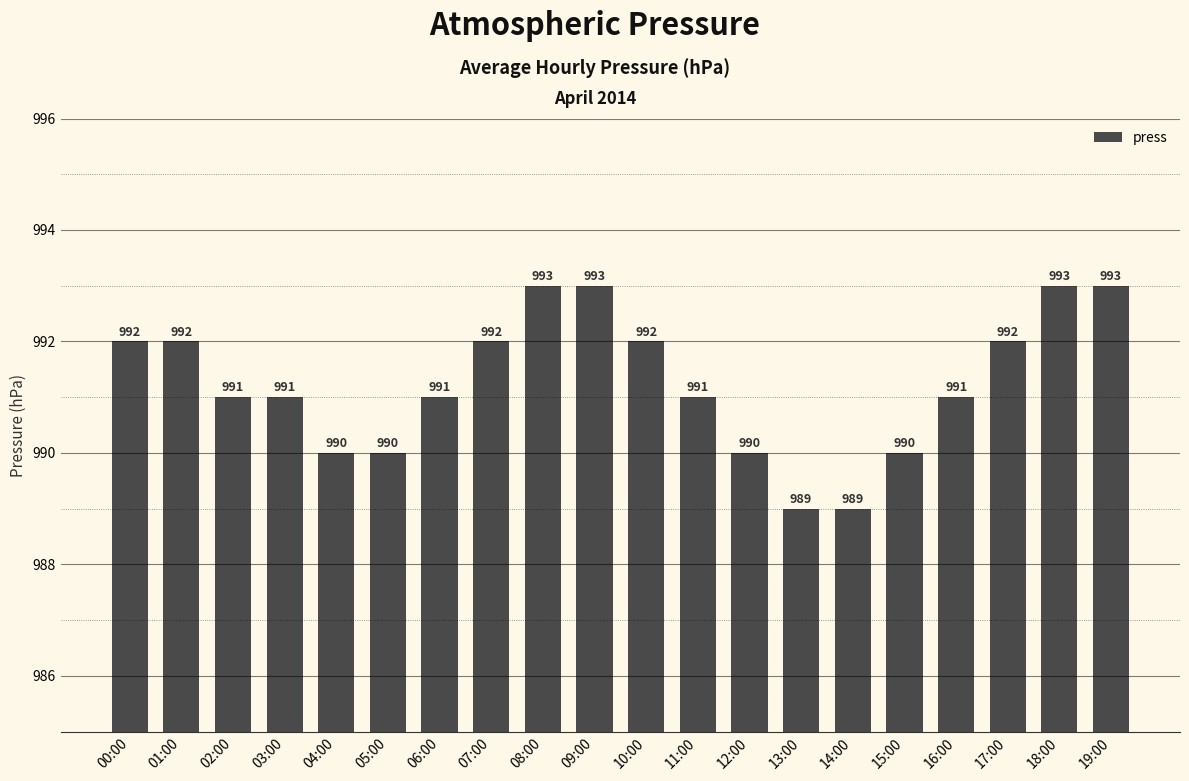

What is the smallest value displayed?

989